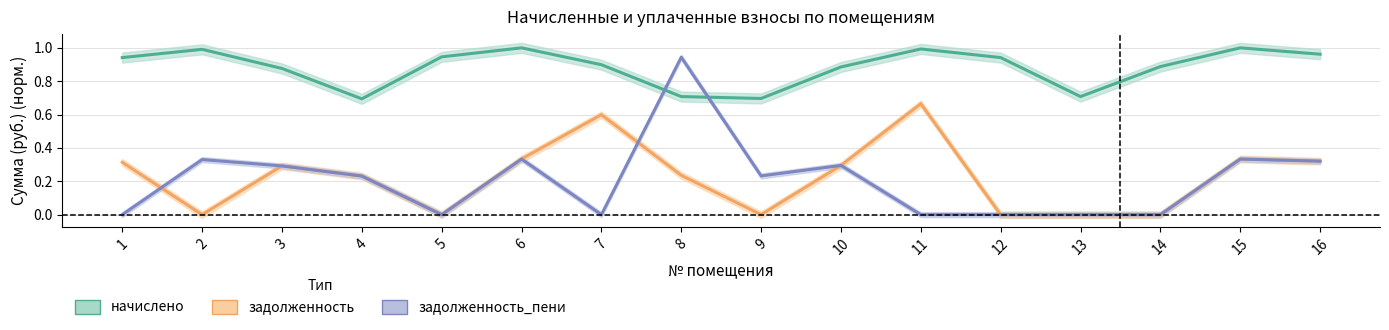

Which series has the largest range (max minus min)?

задолженность_пени